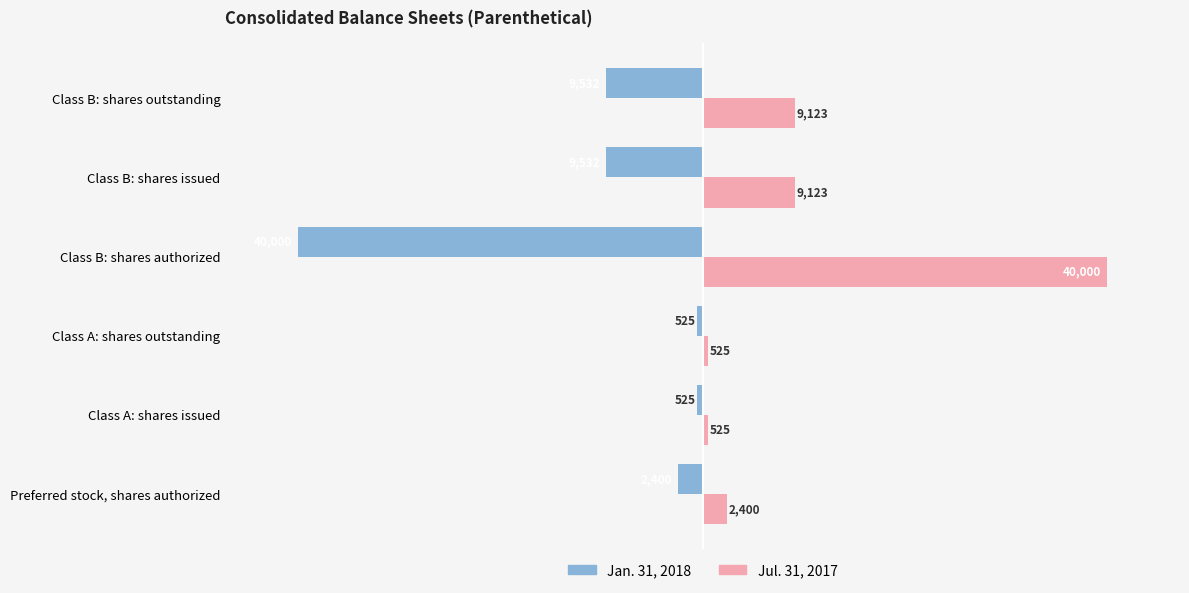

What is the smallest value displayed?

-40000